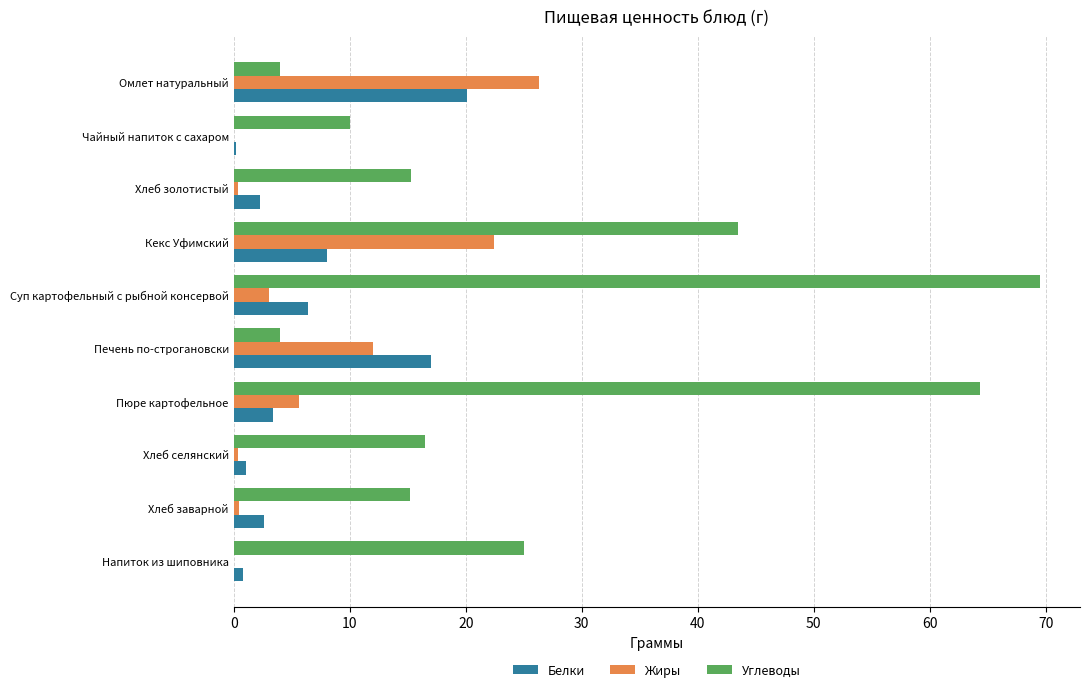

Between Омлет натуральный and Чайный напиток с сахаром, which series saw the biggest shift?

Жиры